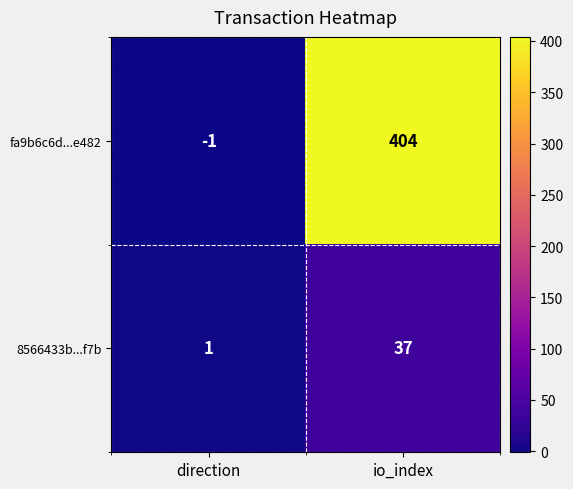

What is the minimum value shown in the chart?

-1